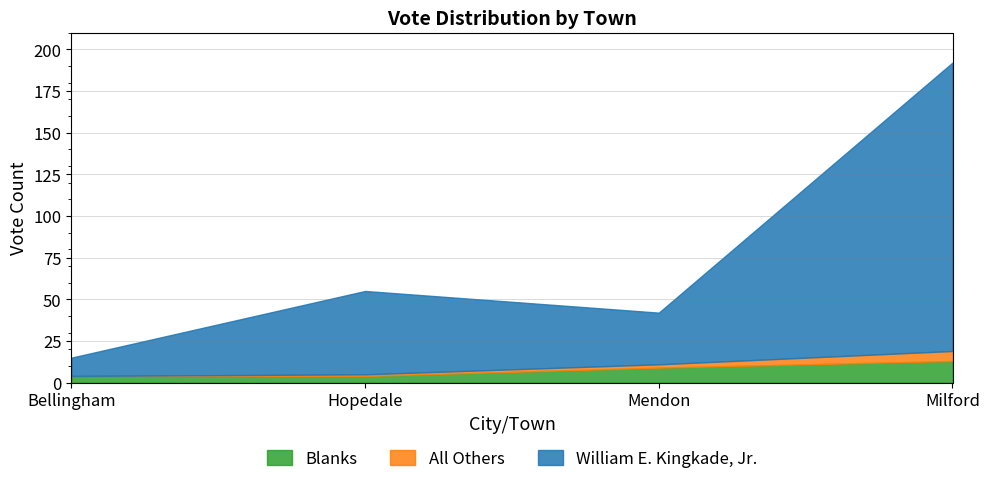

What is the maximum value for Blanks?

13